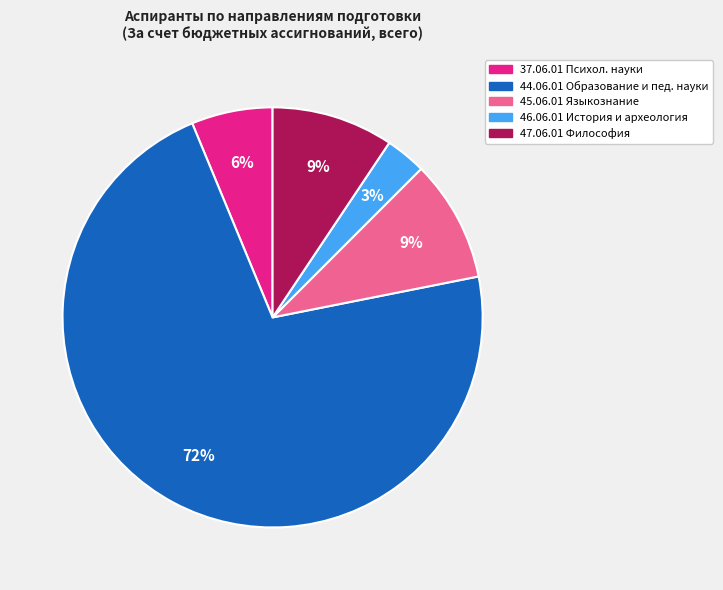

To the nearest percent, what is the average slice percentage?

20%